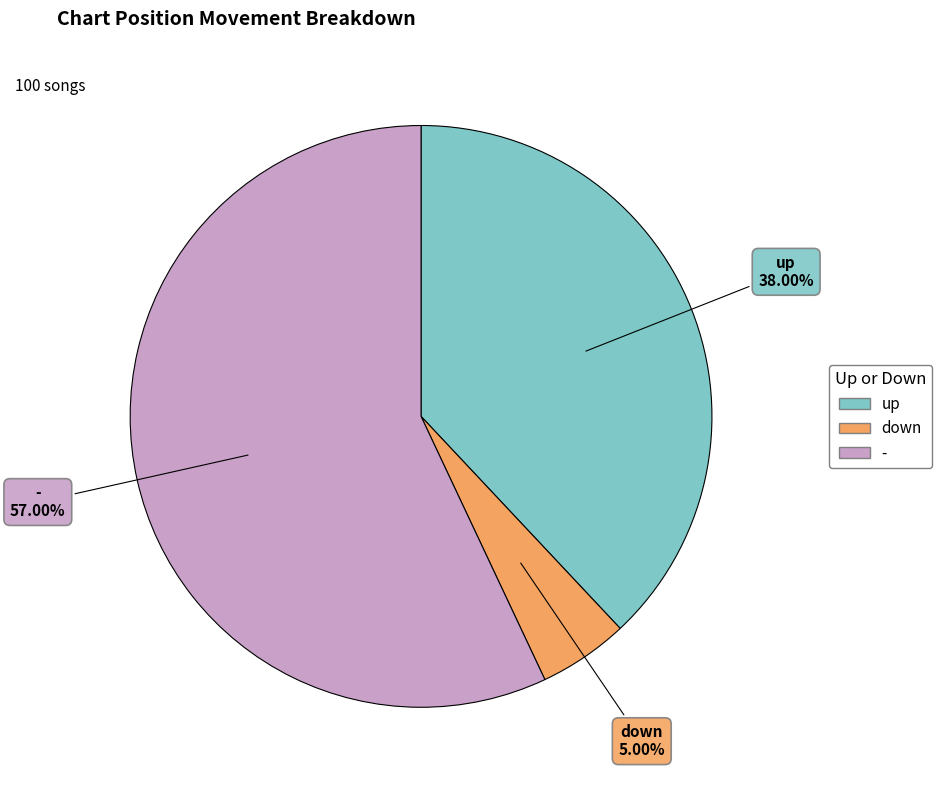

To the nearest percent, what is the difference between the largest and smallest slice percentages?

52%